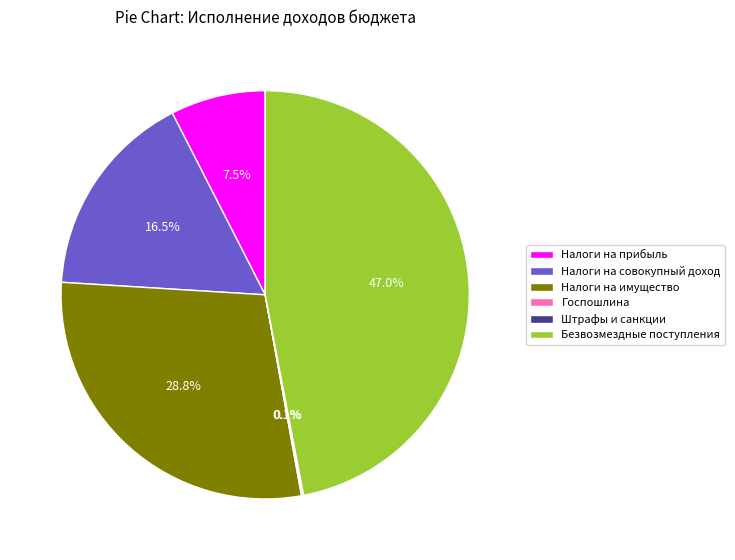

Which slice is the largest?

Безвозмездные поступления